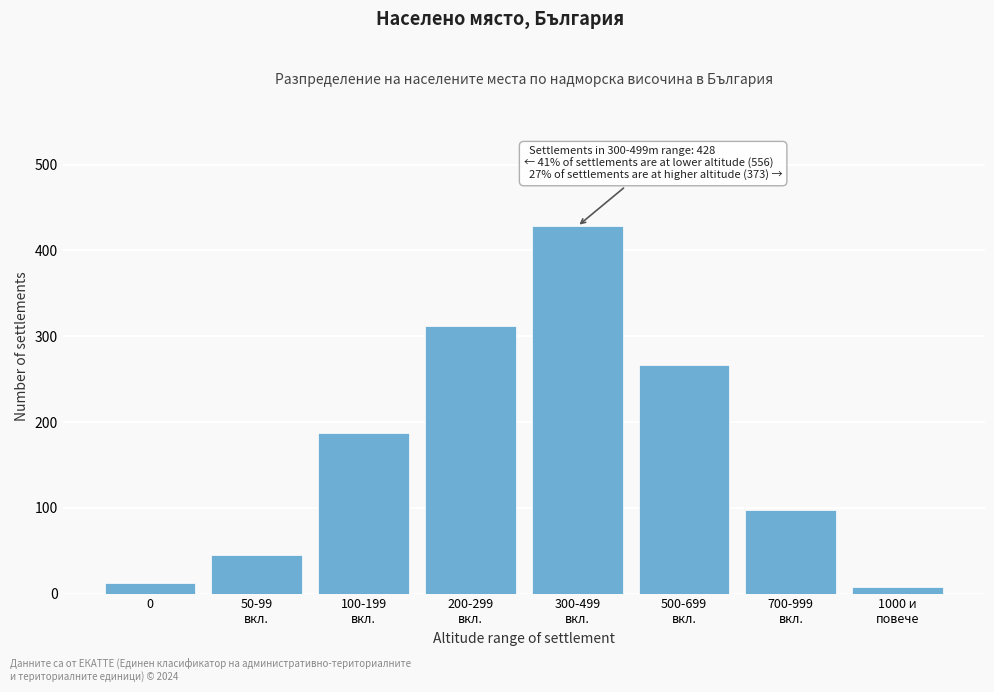

Reading left to right, transcribe all the data shown in this chart.

12	45	187	312	428	267	98	8